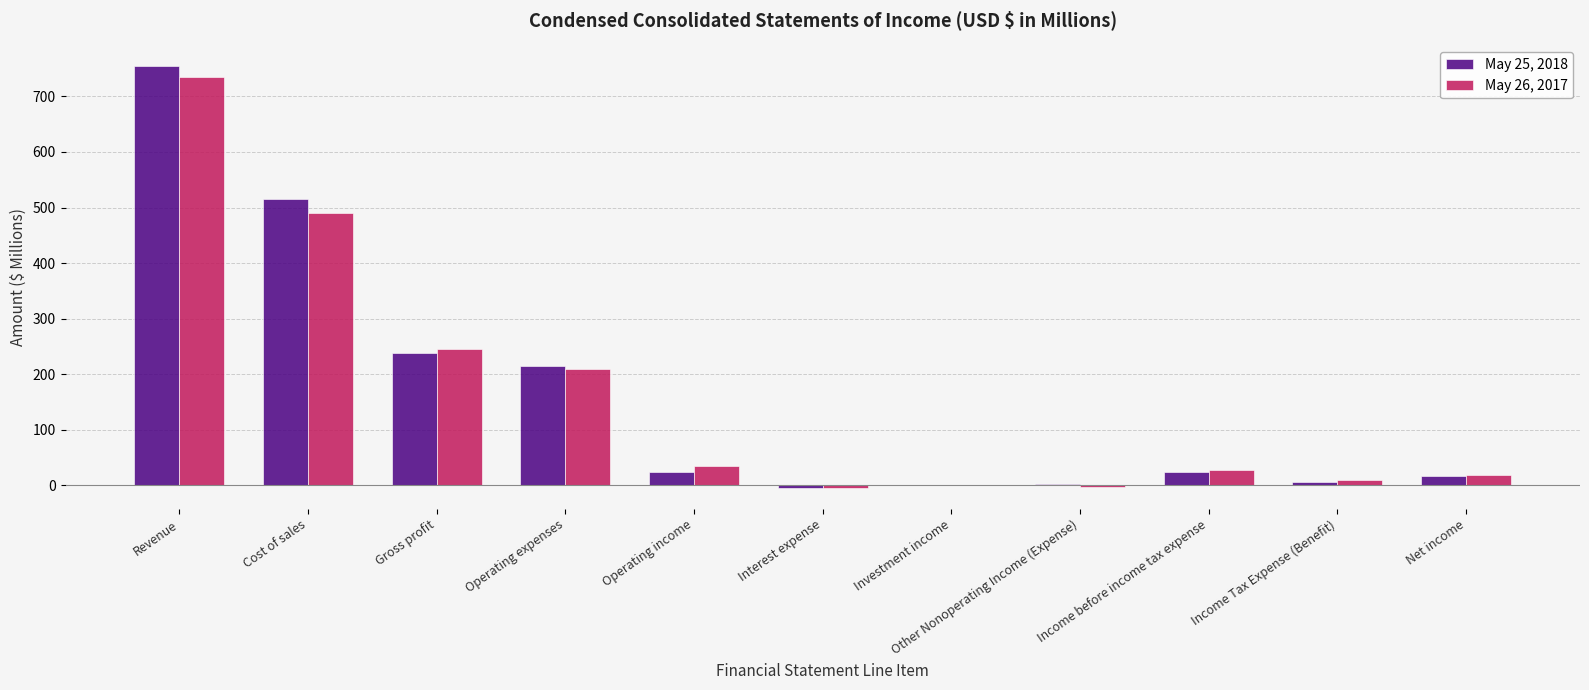

What is the sum of all May 25, 2018 values?

1792.2